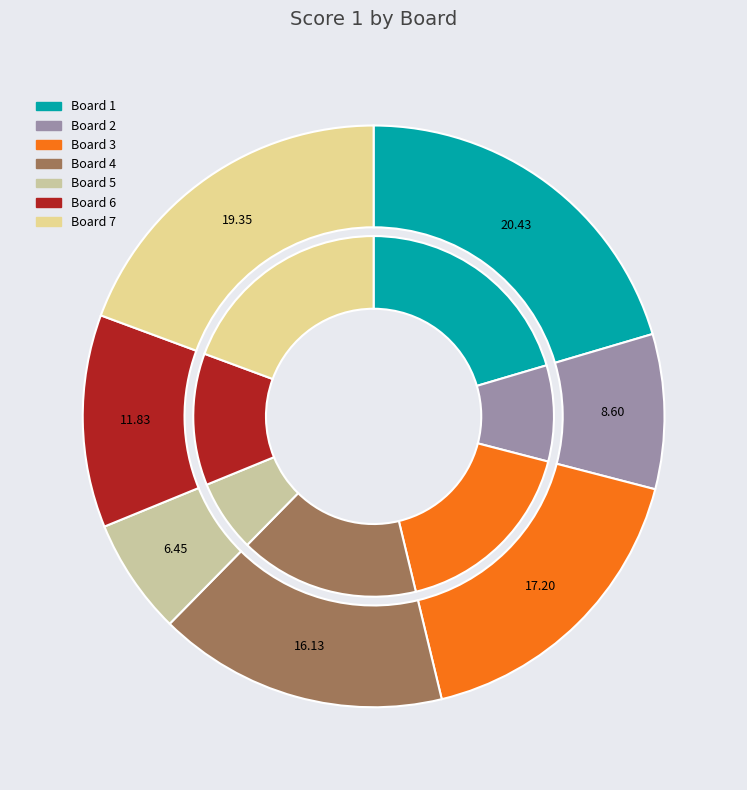

Which slice is the largest?

1